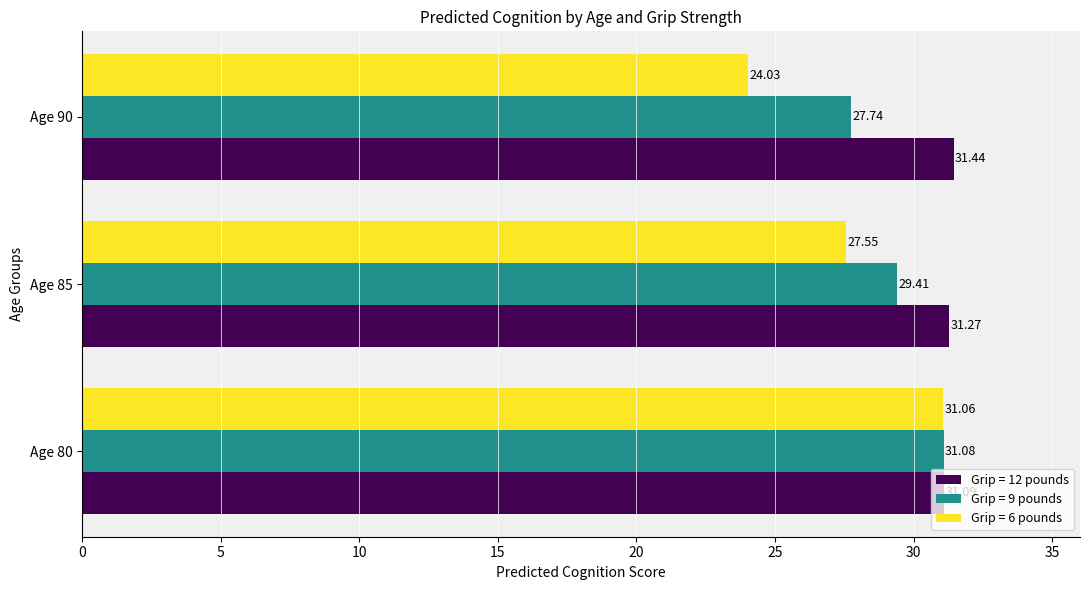

Rank the series by their average value, from lowest to highest.

Grip = 6 pounds, Grip = 9 pounds, Grip = 12 pounds